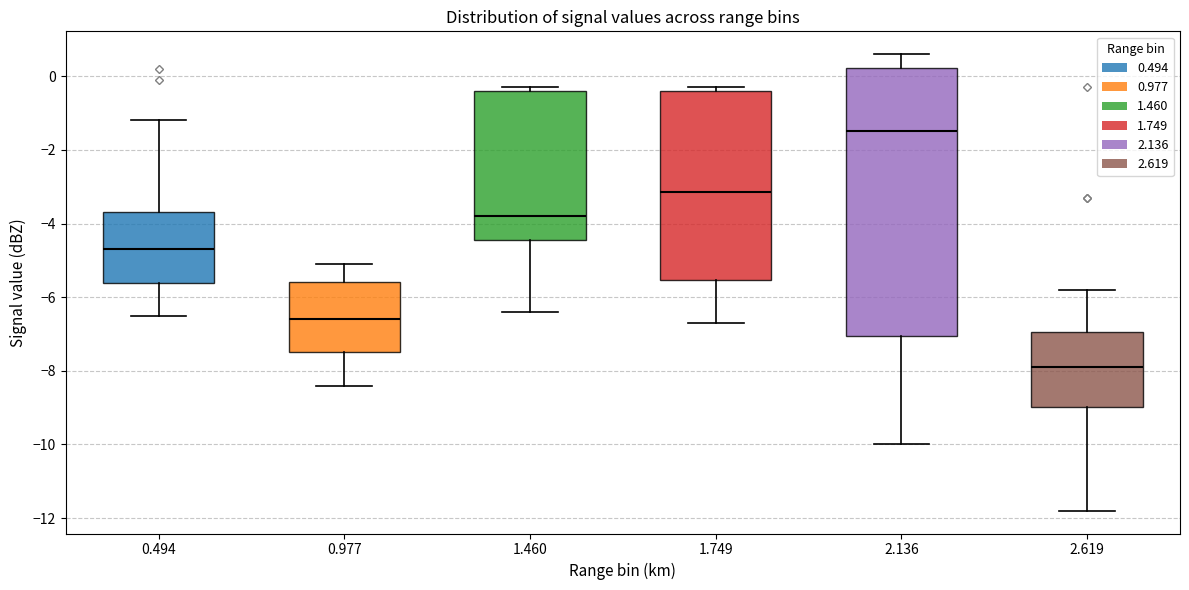

Where does the median line of the box at x = 2.619 sit on the y-axis? The values are not printed on the chart, so give them approximately, as read against the axis.

-7.8